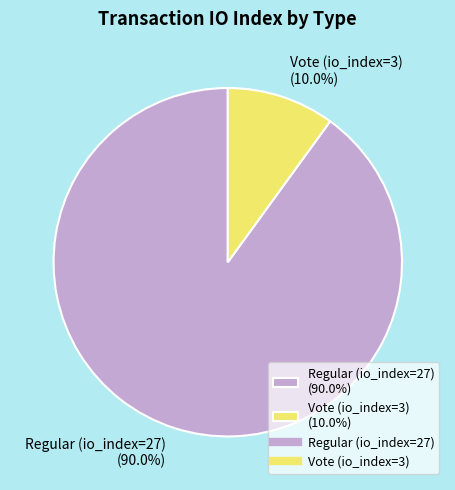

Is there a majority slice in this chart?

Yes